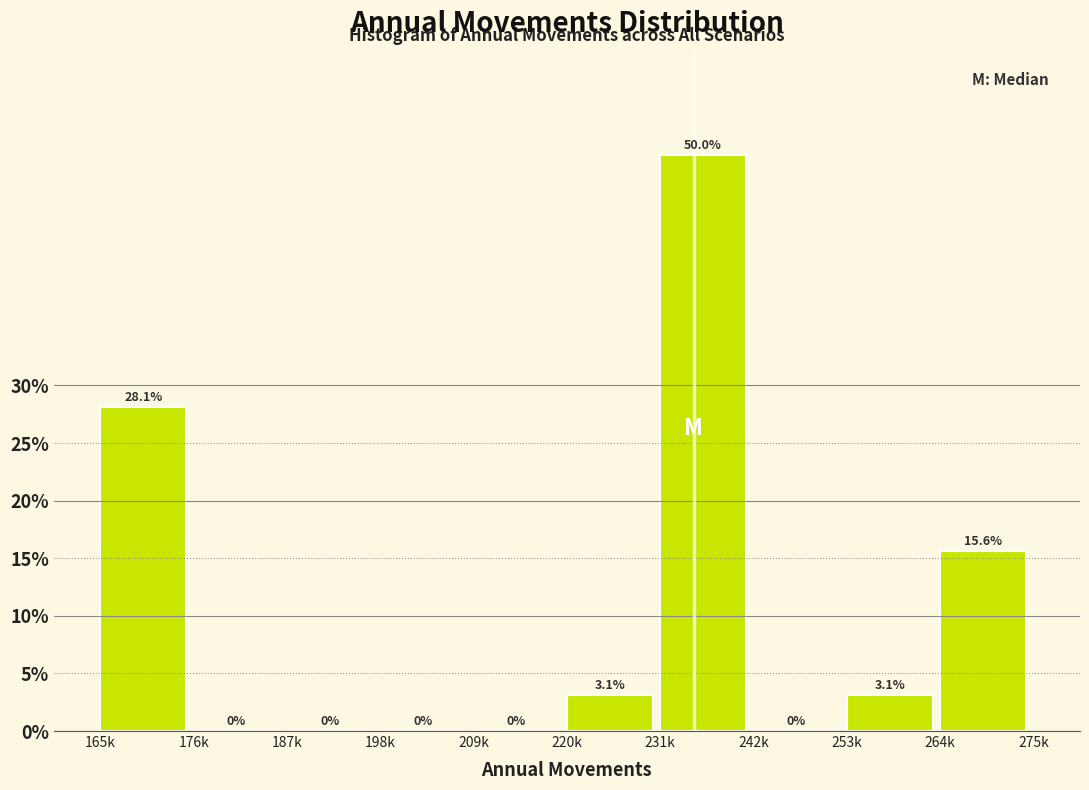

Reading left to right, extract all data points from this chart.

165k=28.1	176k=0.0	187k=0.0	198k=0.0	209k=0.0	220k=3.1	231k=50.0	242k=0.0	253k=3.1	264k=15.6